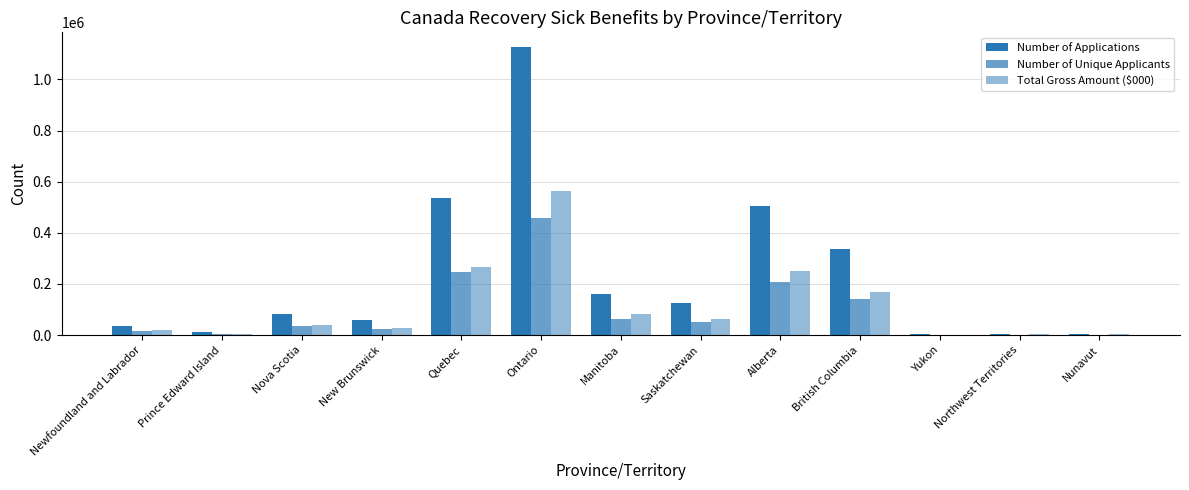

How many groups of bars are there?

13